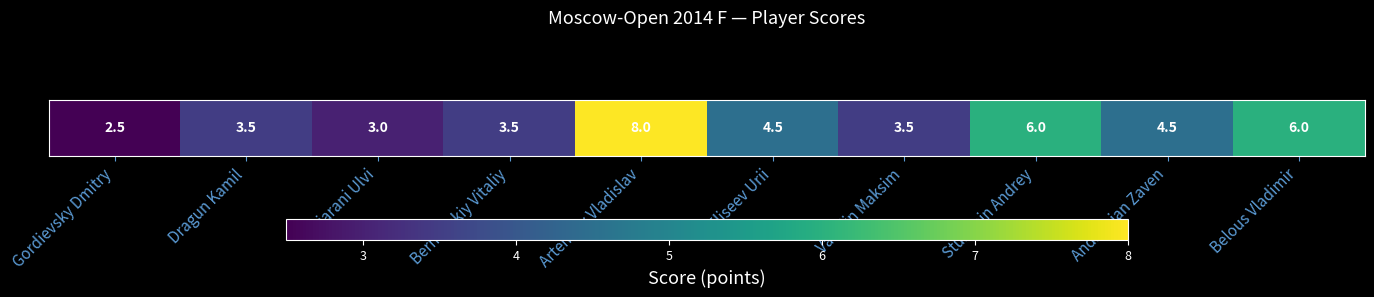

At which label does the data first exceed 4?

Artemiev Vladislav